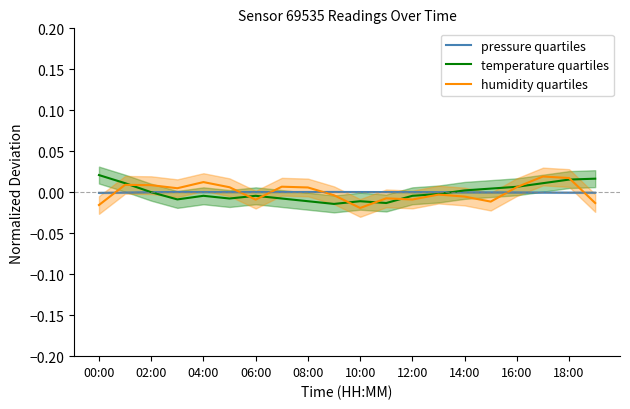

How many lines are shown in the chart?

3